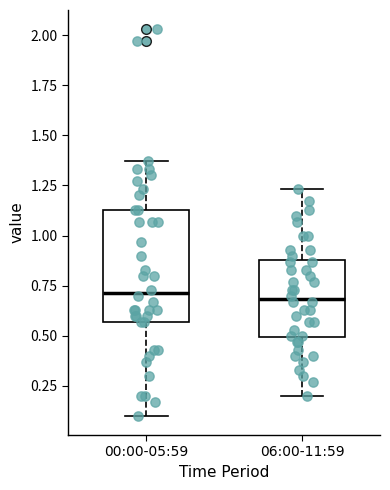

Where is the lower edge of the box for 00:00-05:59 on the y-axis? The values are not printed on the chart, so give them approximately, as read against the axis.

0.55